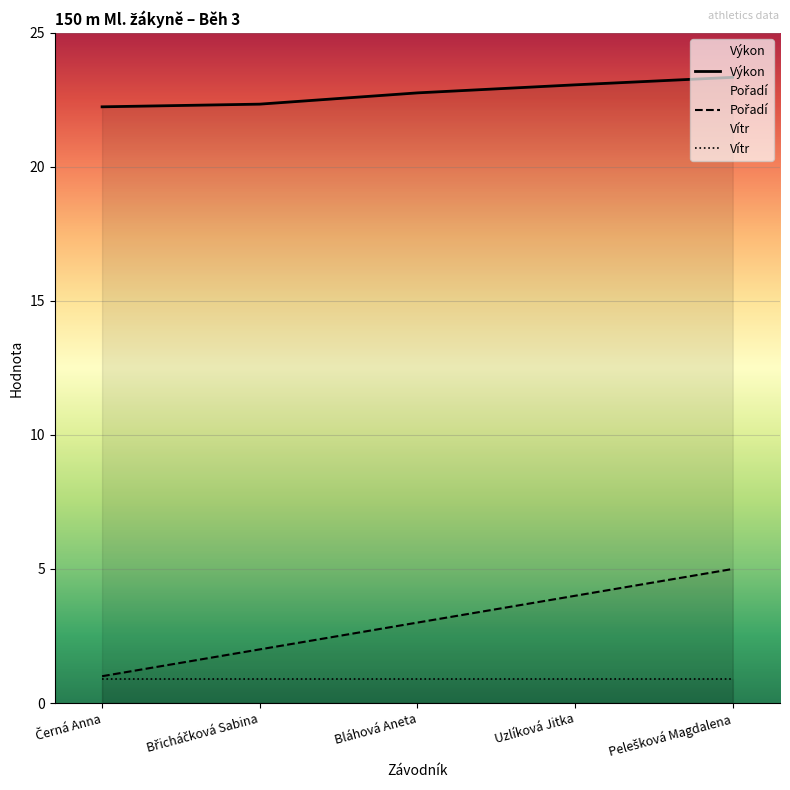

Reading left to right, list all the values displayed in this chart.

Pořadí: Černá Anna=1.0	Břicháčková Sabina=2.0	Bláhová Aneta=3.0	Uzlíková Jitka=4.0	Pelešková Magdalena=5.0
Výkon: Černá Anna=22.2	Břicháčková Sabina=22.3	Bláhová Aneta=22.8	Uzlíková Jitka=23.1	Pelešková Magdalena=23.3